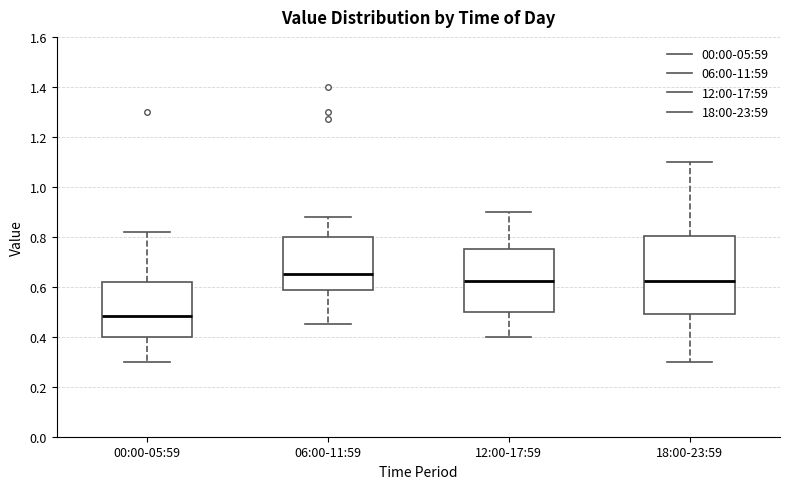

Comparing the boxes themselves (not the whiskers), which one is the tallest?

18:00-23:59